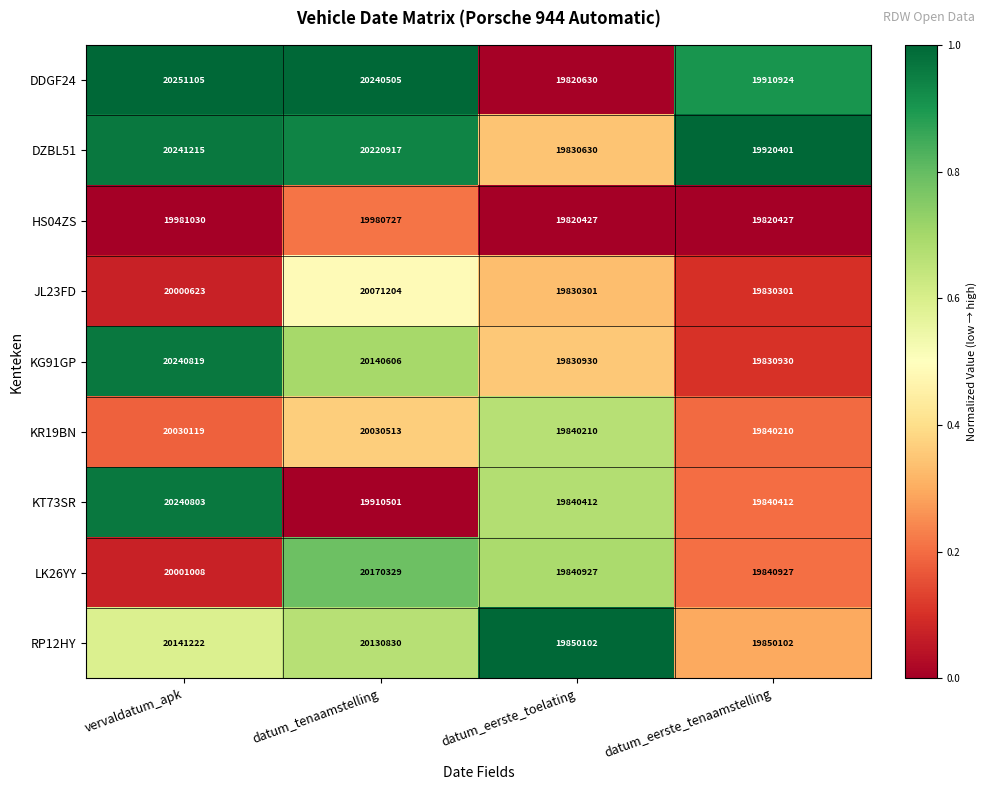

What is the smallest value displayed?

19820427